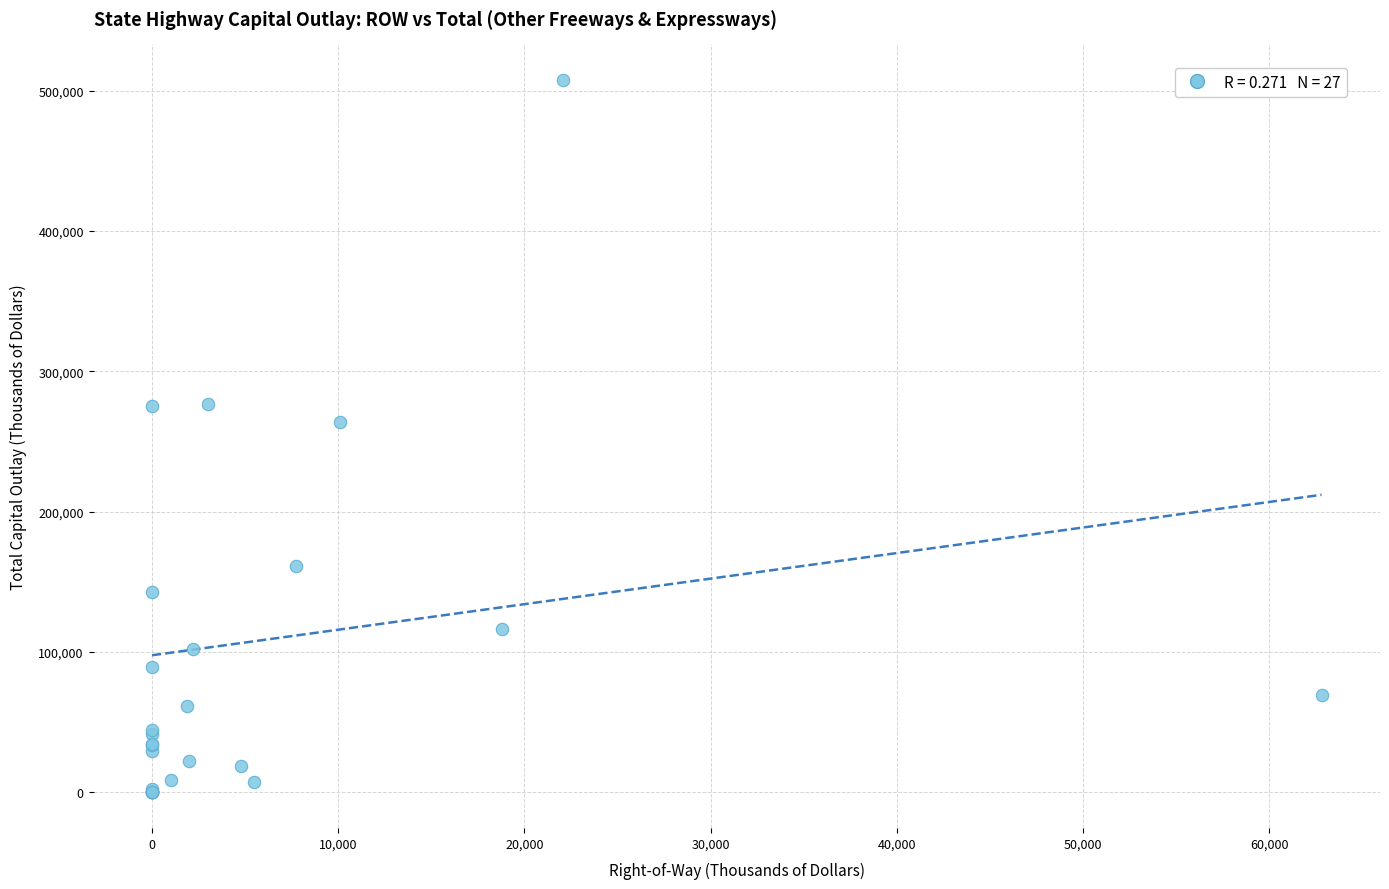

What Y value in the scatter plot is closest to 253758?

263627